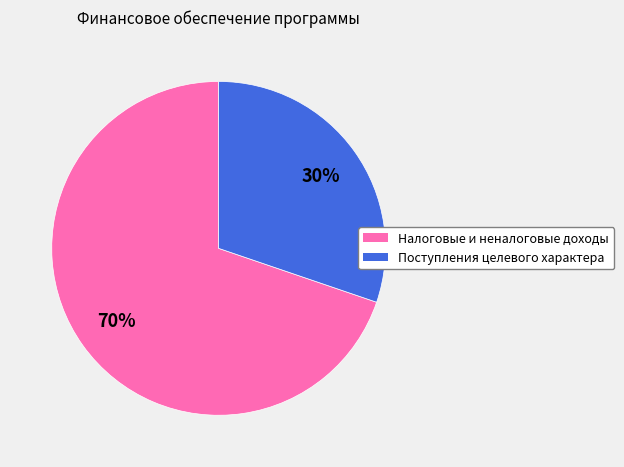

To the nearest percent, what is the difference between the largest and smallest slice percentages?

40%